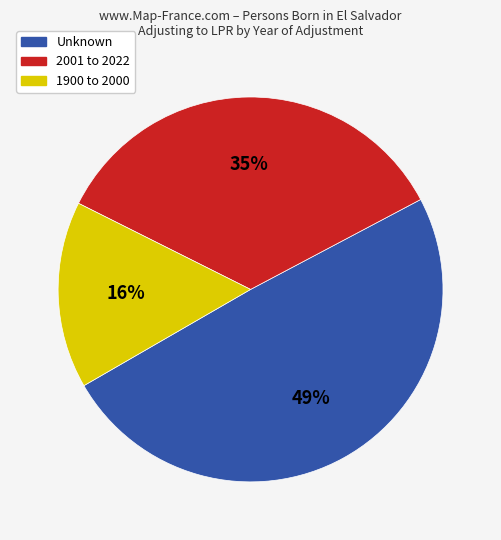

To the nearest percent, what is the average slice percentage?

33%